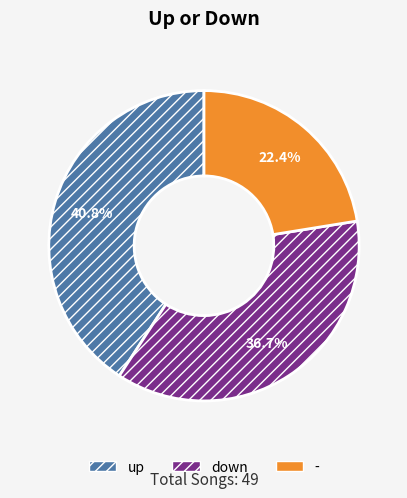

What is the smallest slice in the pie chart?

-